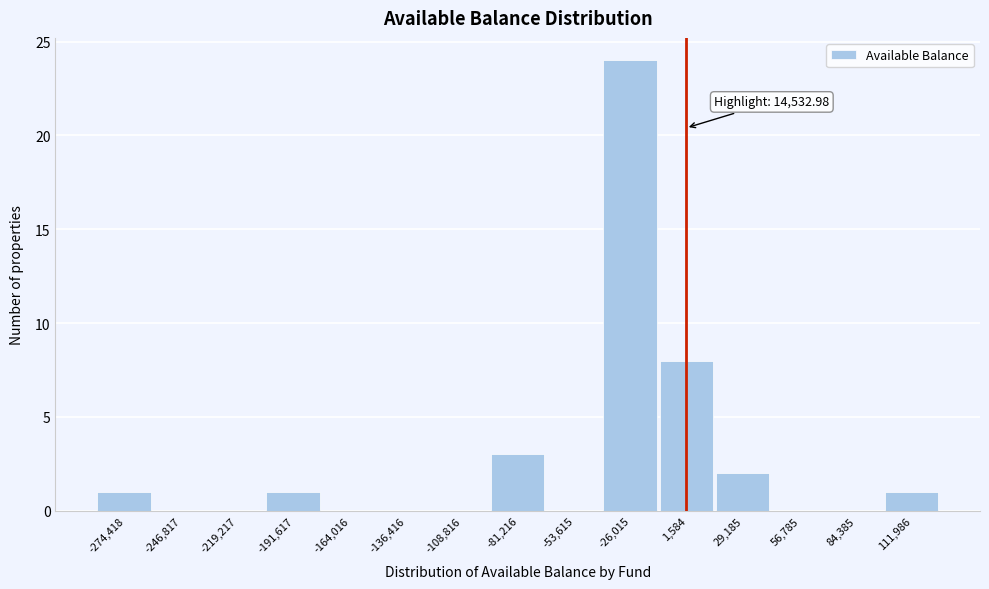

Reading right to left, what are all the values shown in this chart?

111,986=1	84,385=0	56,785=0	29,185=2	1,584=8	-26,015=24	-53,615=0	-81,216=3	-108,816=0	-136,416=0	-164,016=0	-191,617=1	-219,217=0	-246,817=0	-274,418=1